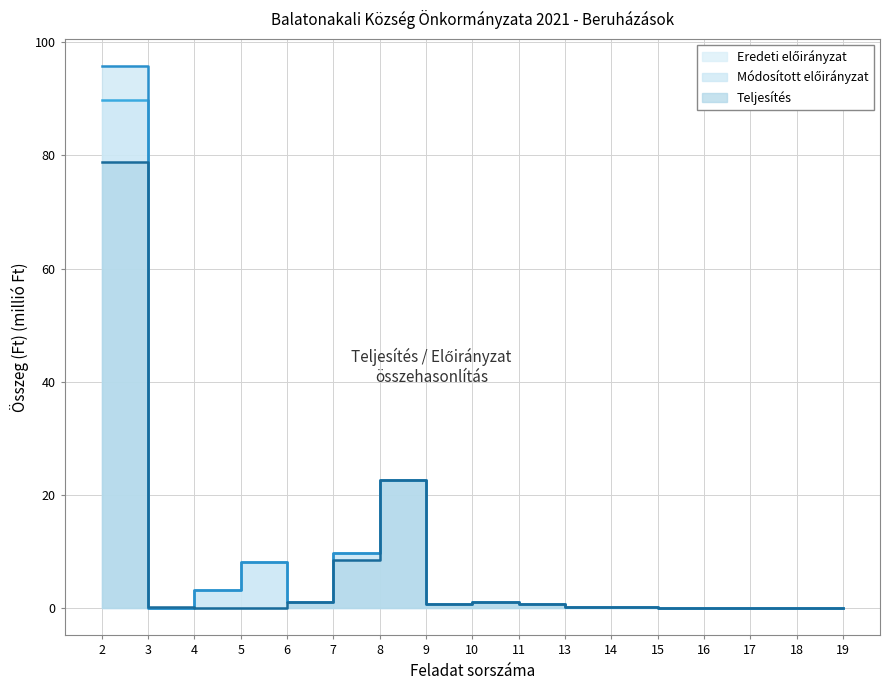

Rank the series by their average value, from highest to lowest.

Módosított előirányzat, Eredeti előirányzat, Teljesítés